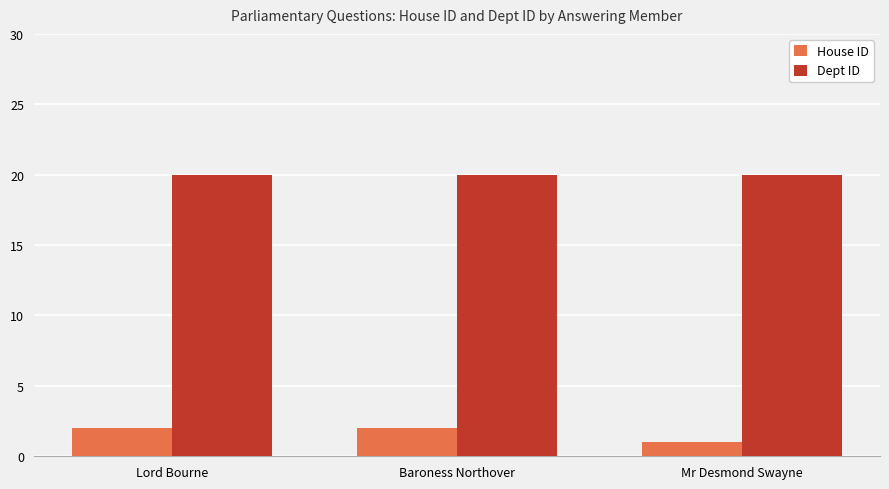

How many groups of bars are there?

3